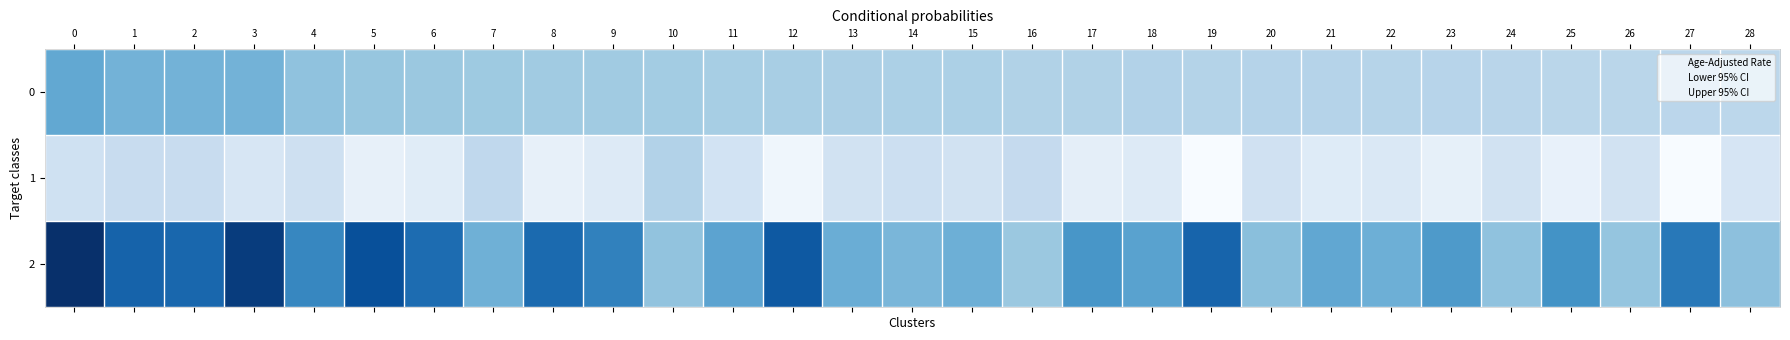

Is the value of Upper 95% CI at 9 greater than the value of 0 at 2?

No